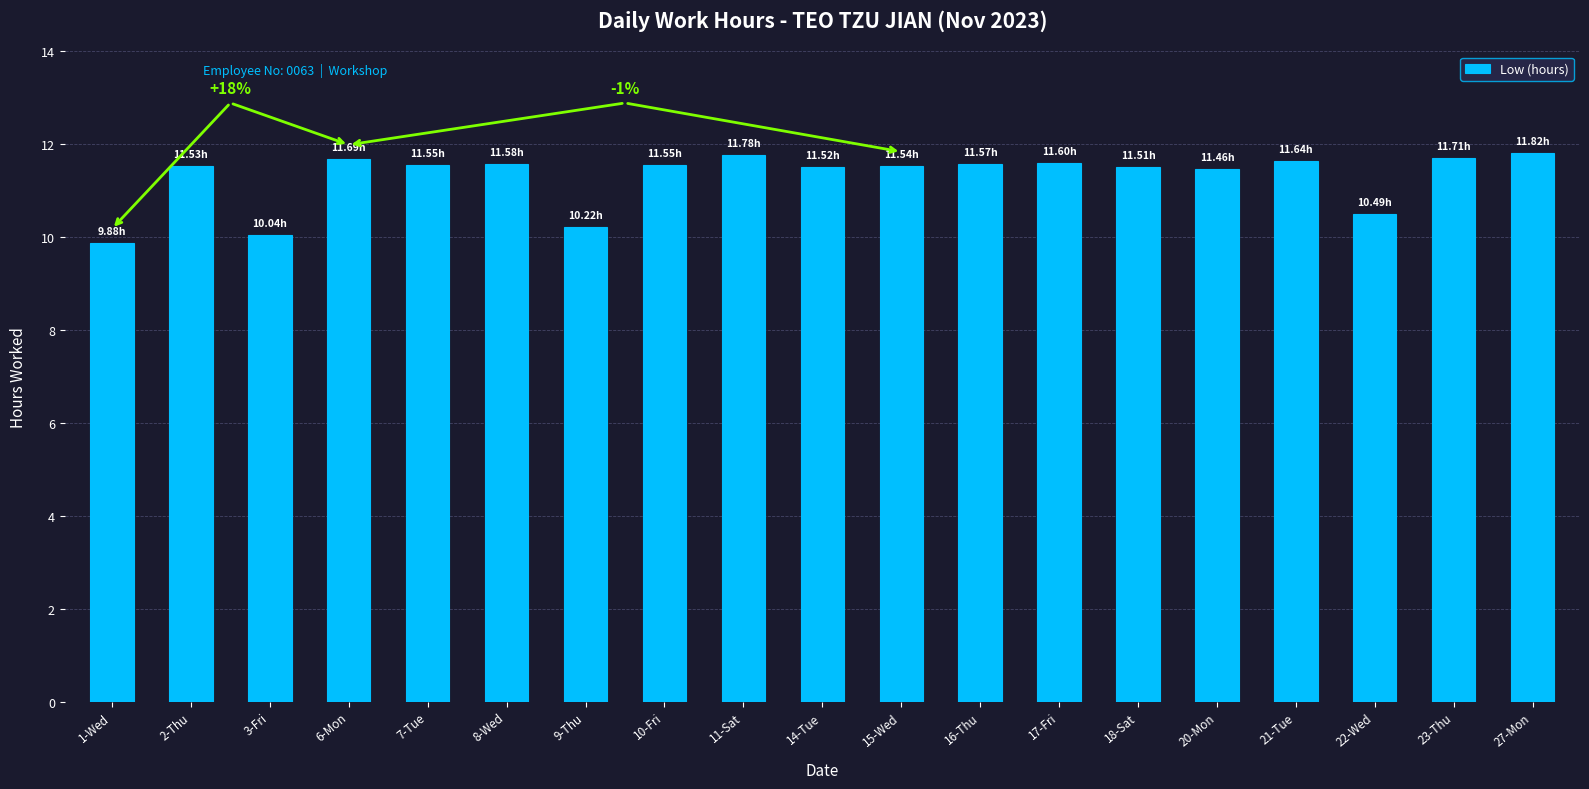

What is the sum of the values at 8-Wed and 14-Tue?

23.1